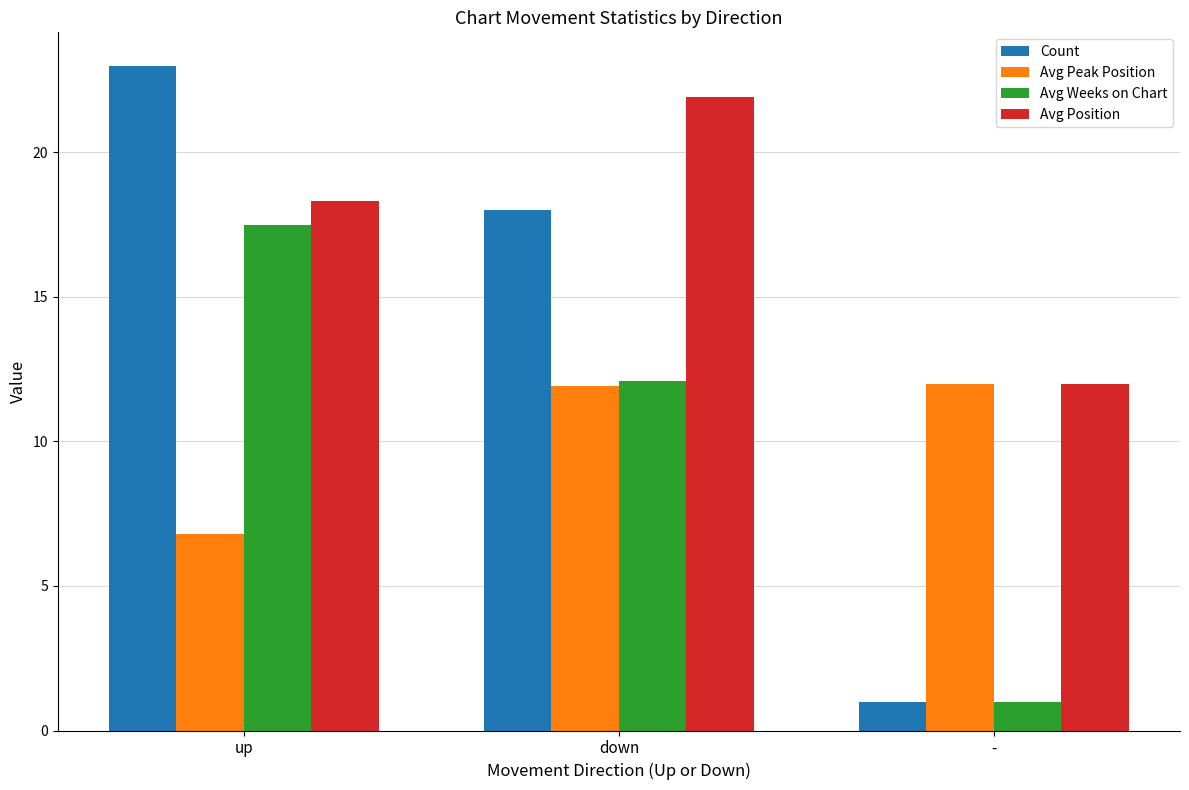

How many groups of bars are there?

3